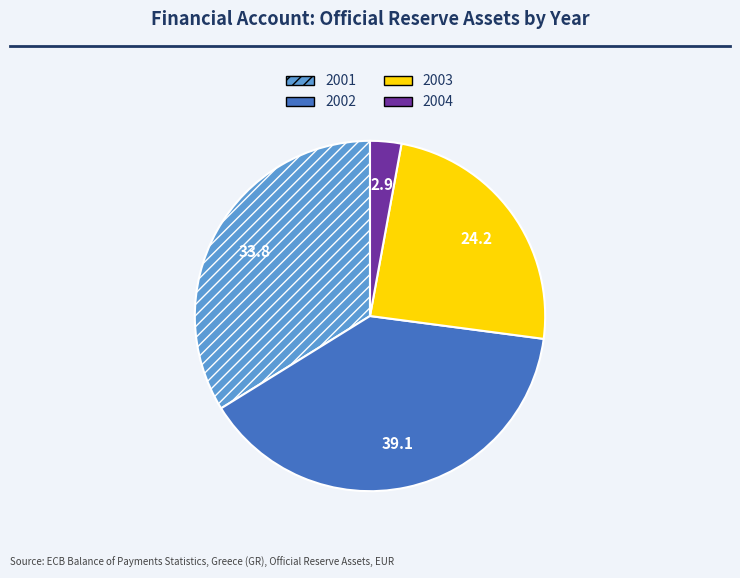

How many segments does this pie chart have?

4